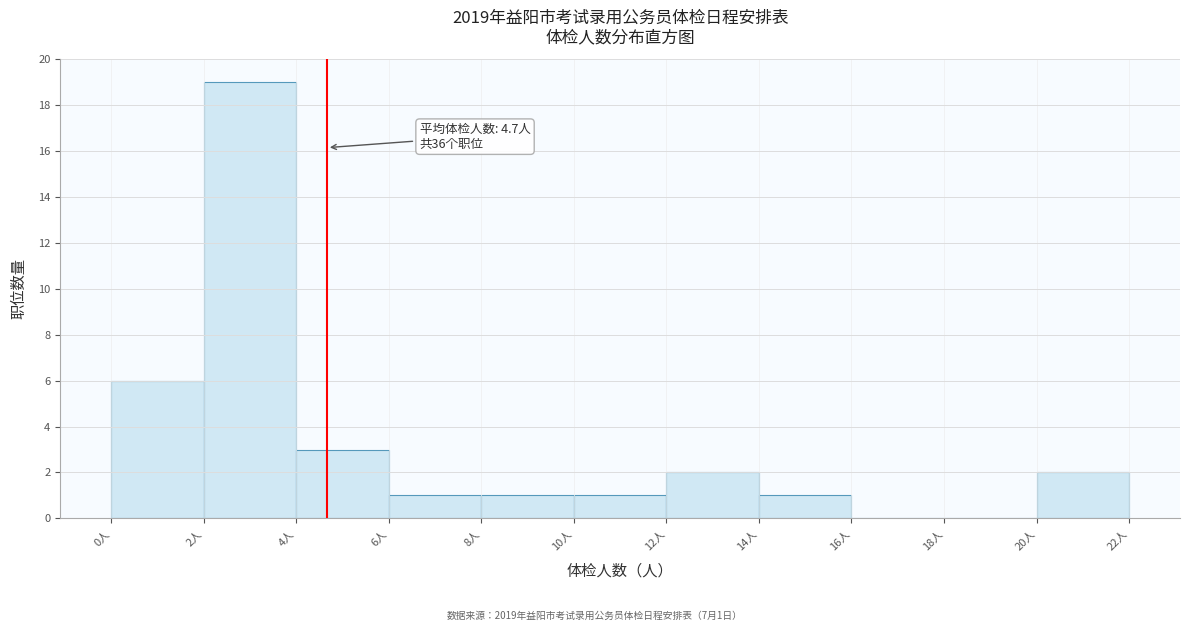

Which range on the x-axis has the tallest bar?

2 to 4